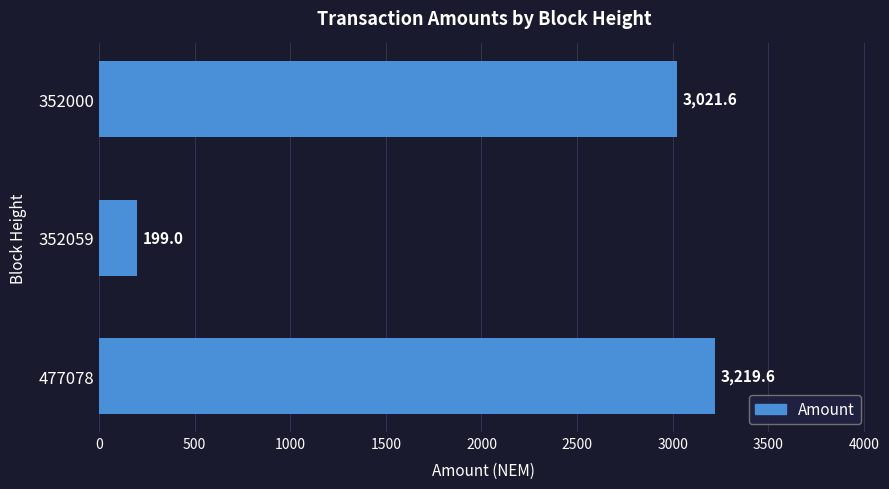

What is the sum of all values?

6440.2